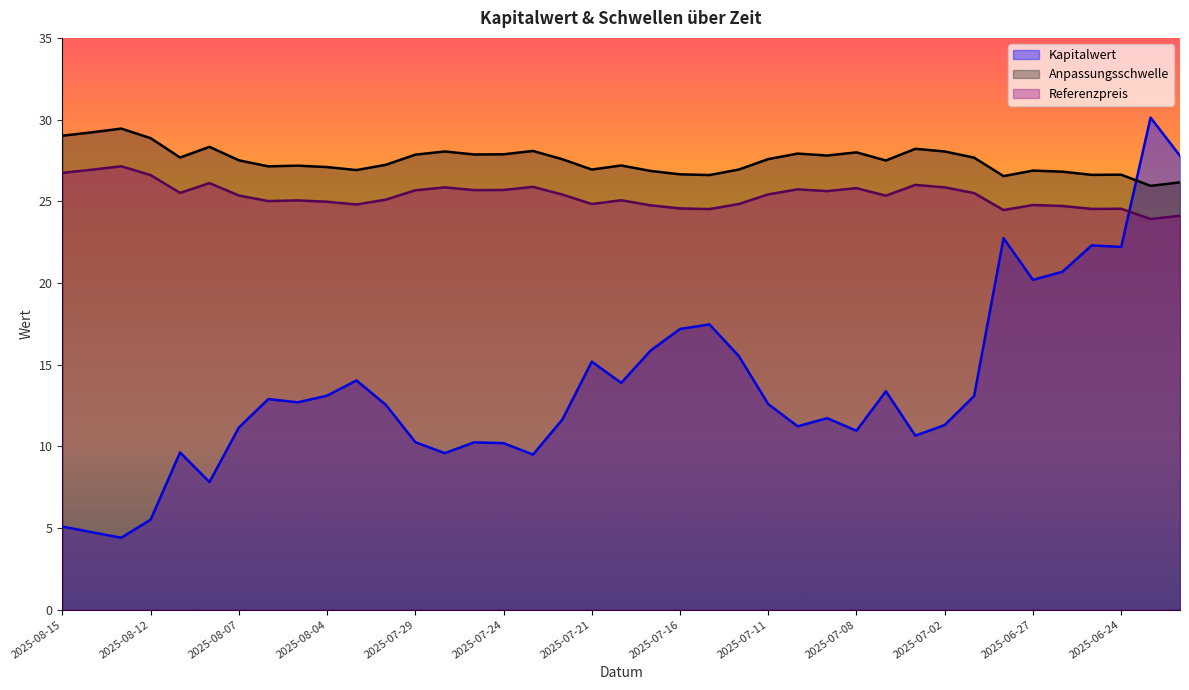

Is it true that Referenzpreis equals 24.1 at 2025-06-20?

True